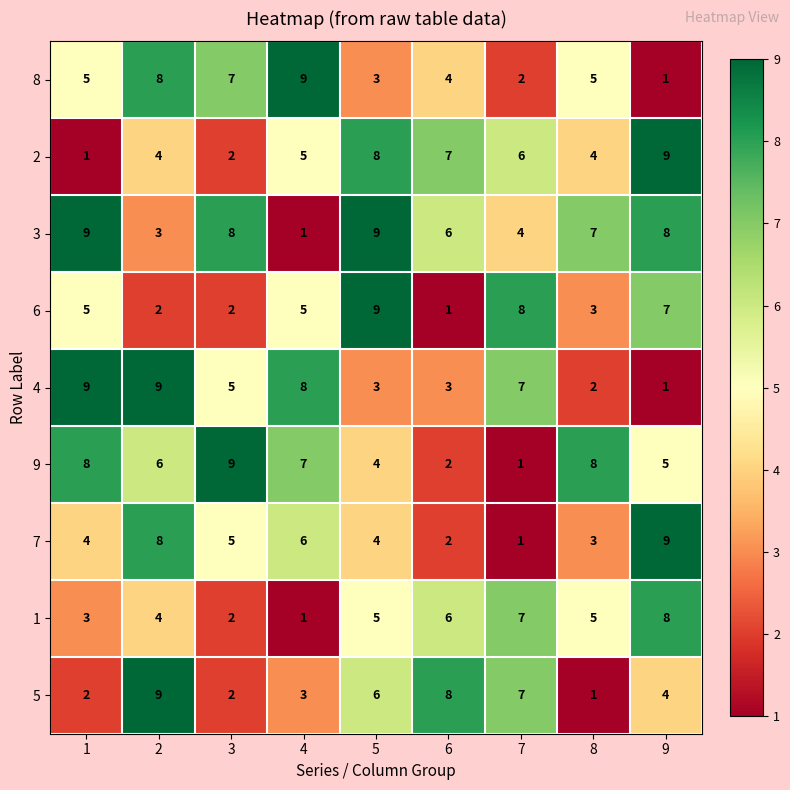

Which series has the largest total across all categories?

3